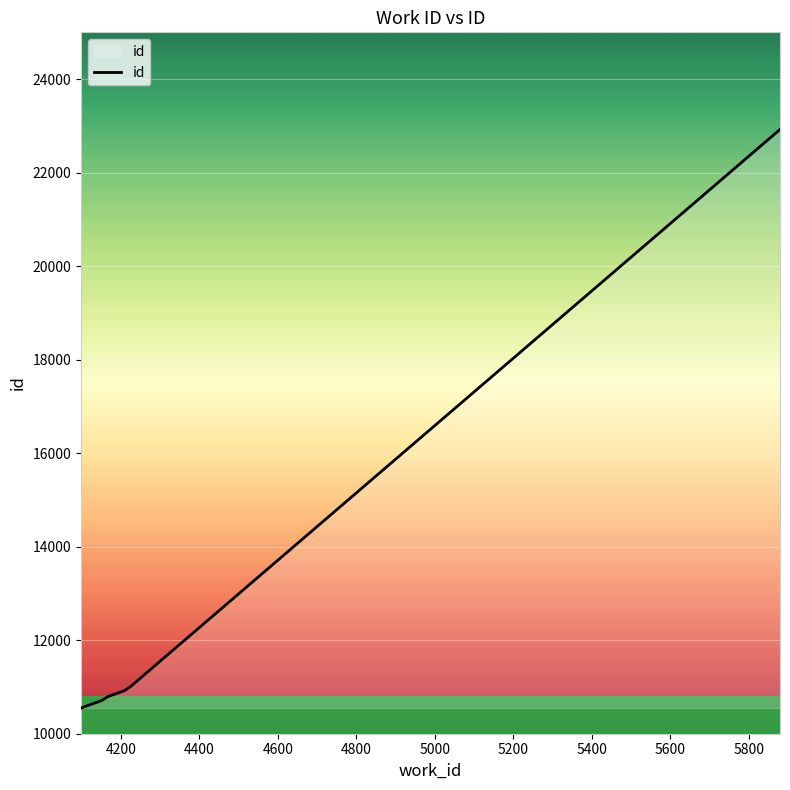

Which has a higher value, 5800 or 4800?

5800